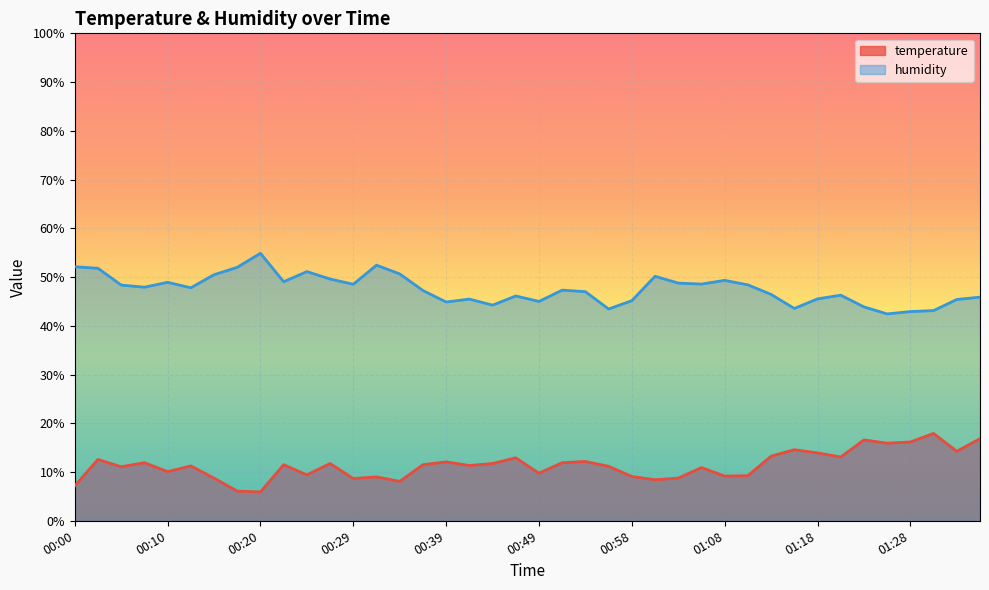

At which category does humidity reach its first local valley?

00:08